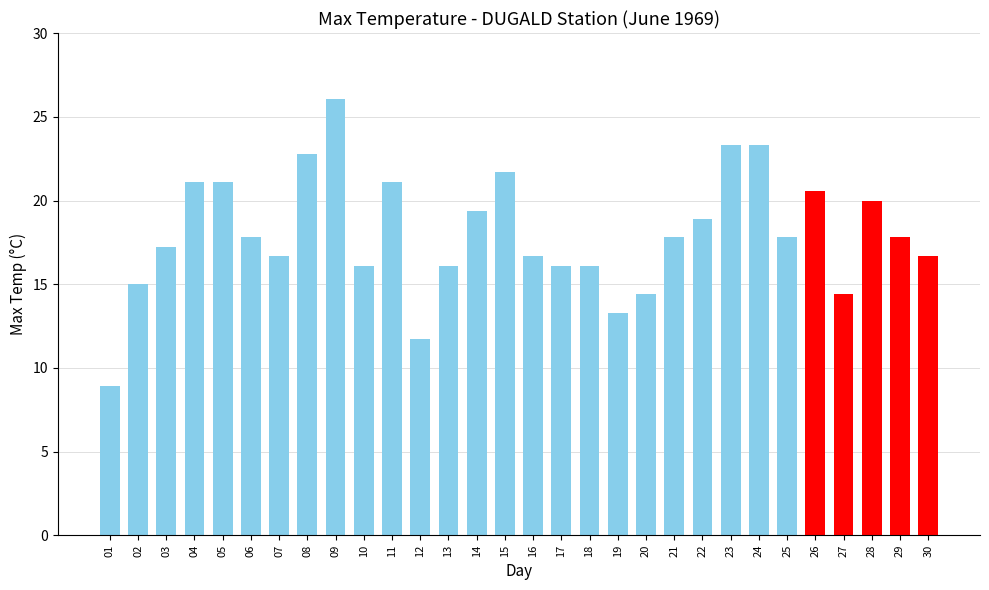

Is it true that the value at 20 is 8.3?

False